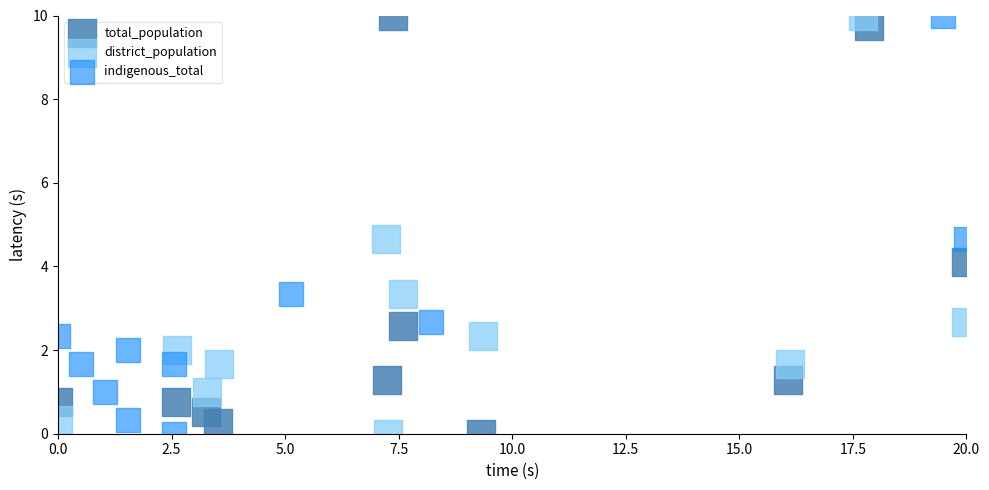

What are all the series names shown in the legend?

total_population, district_population, indigenous_total